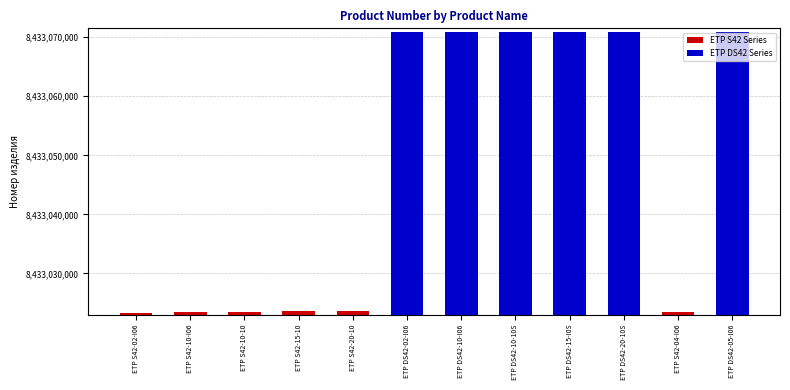

Does the chart contain any negative values?

No